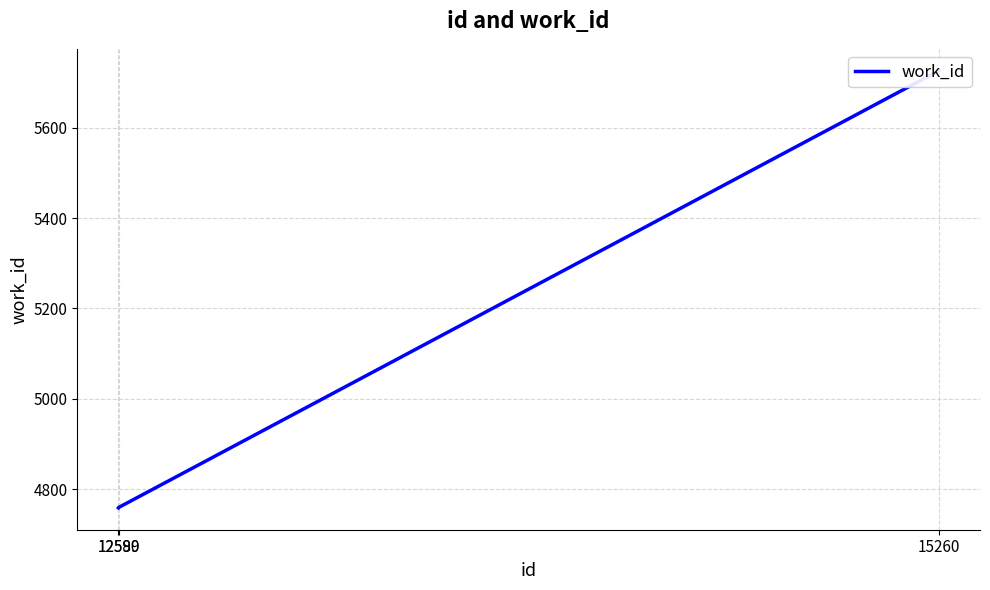

True or false: the data shows 3099 at 12589.

False